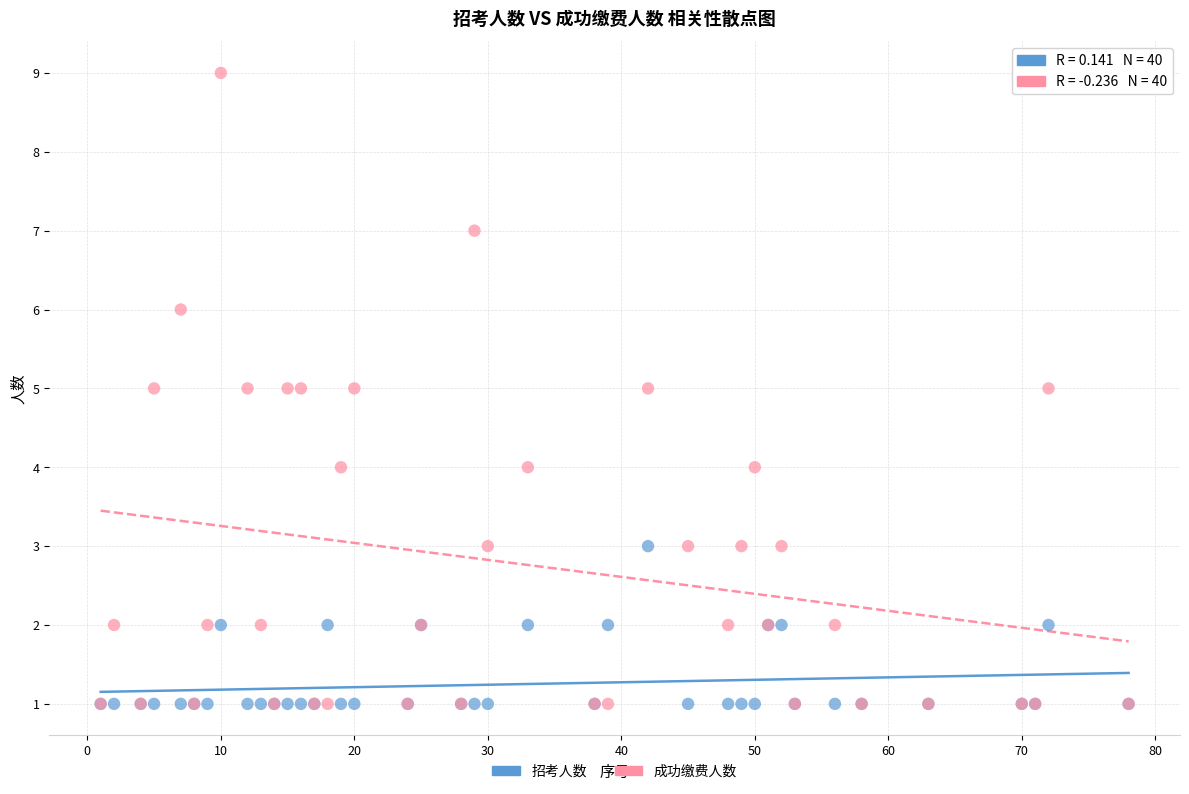

What are all the series names shown in the legend?

招考人数, 成功缴费人数